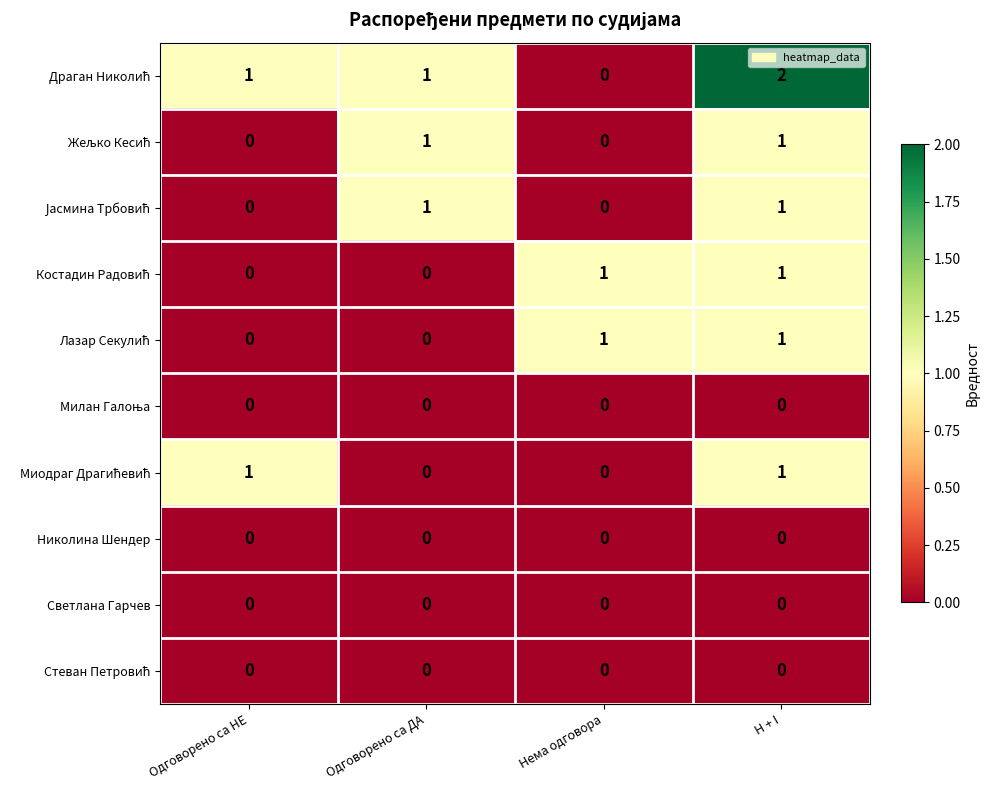

At how many categories does at least one series exceed 0?

4